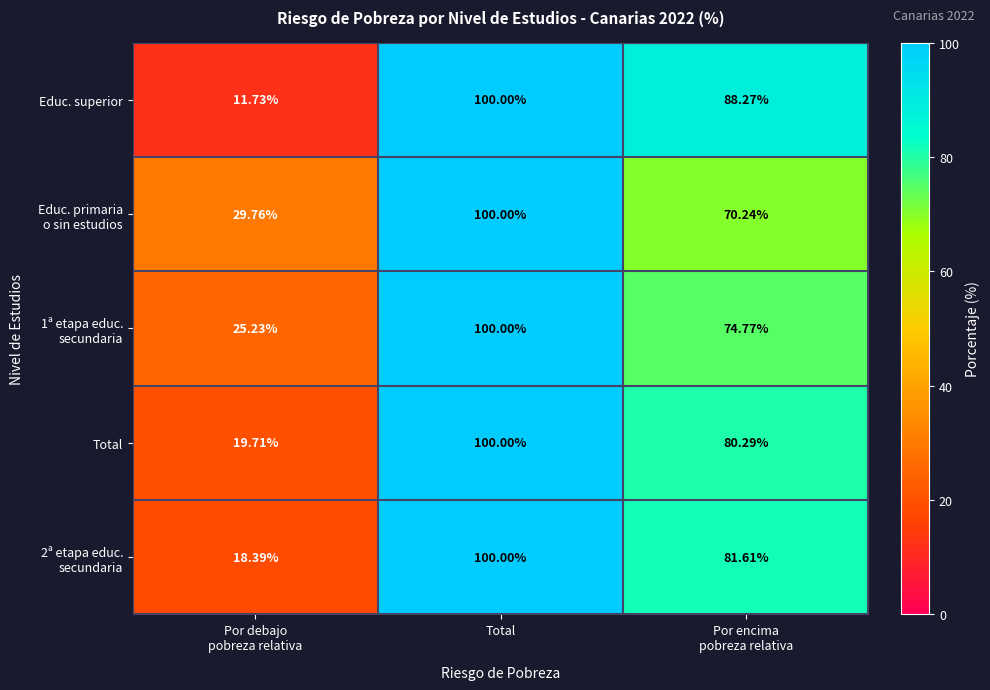

Which series has the largest range (max minus min)?

Educ. superior